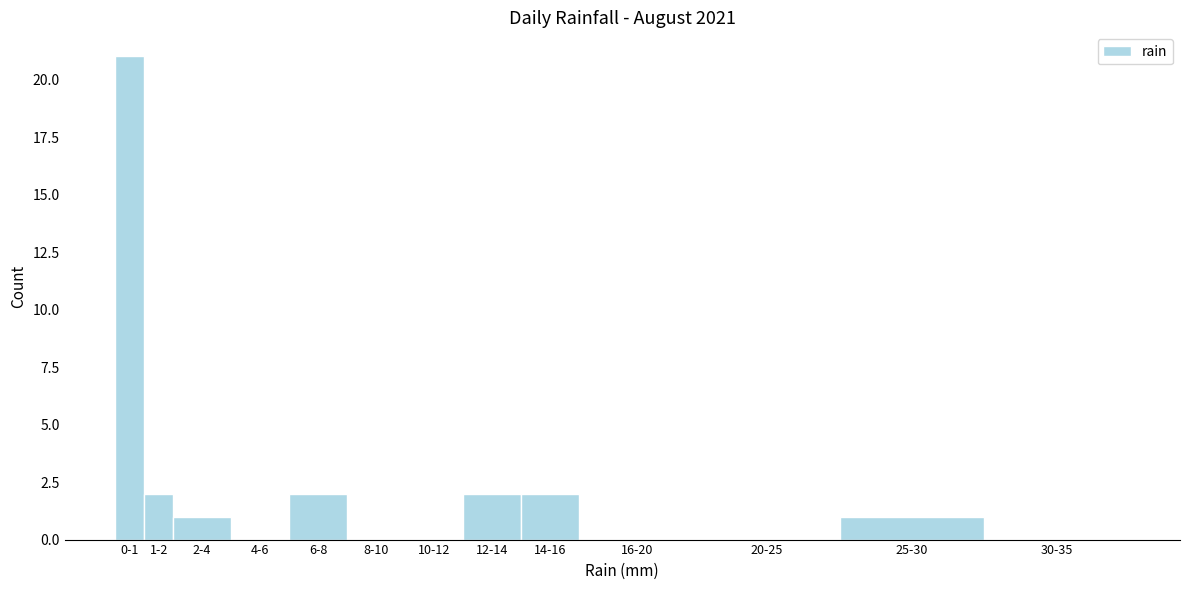

Reading left to right, what are all the values shown in this chart?

0-1=21	1-2=2	2-4=1	4-6=0	6-8=2	8-10=0	10-12=0	12-14=2	14-16=2	16-20=0	20-25=0	25-30=1	30-35=0